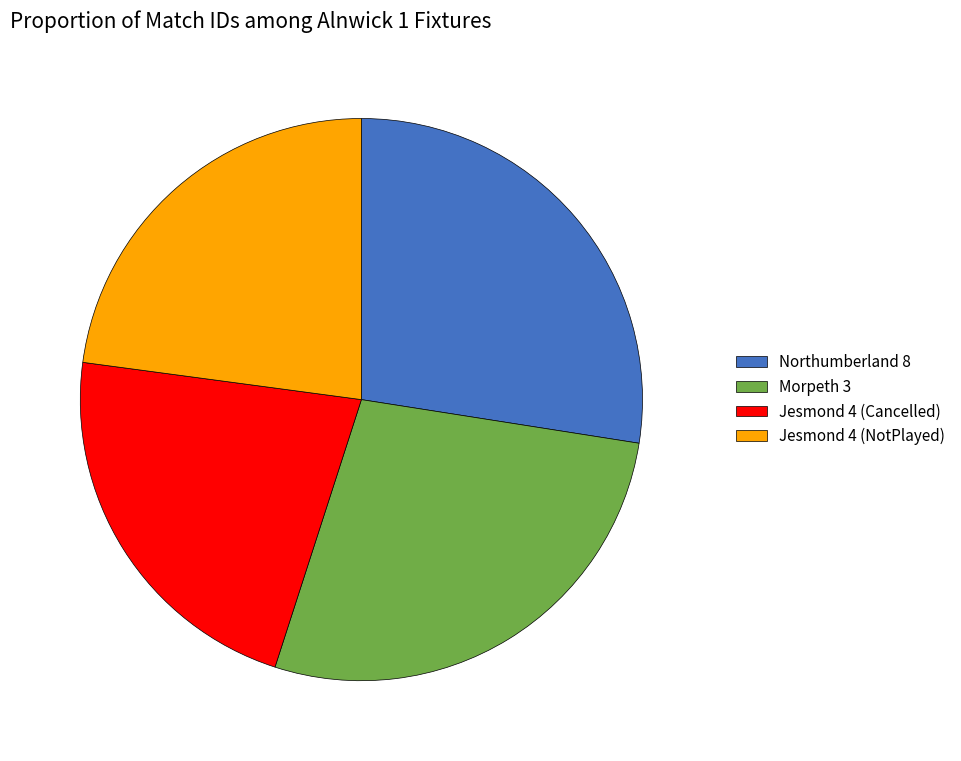

Is the sum of Jesmond 4 (Cancelled) and Jesmond 4 (NotPlayed) greater than half?

No